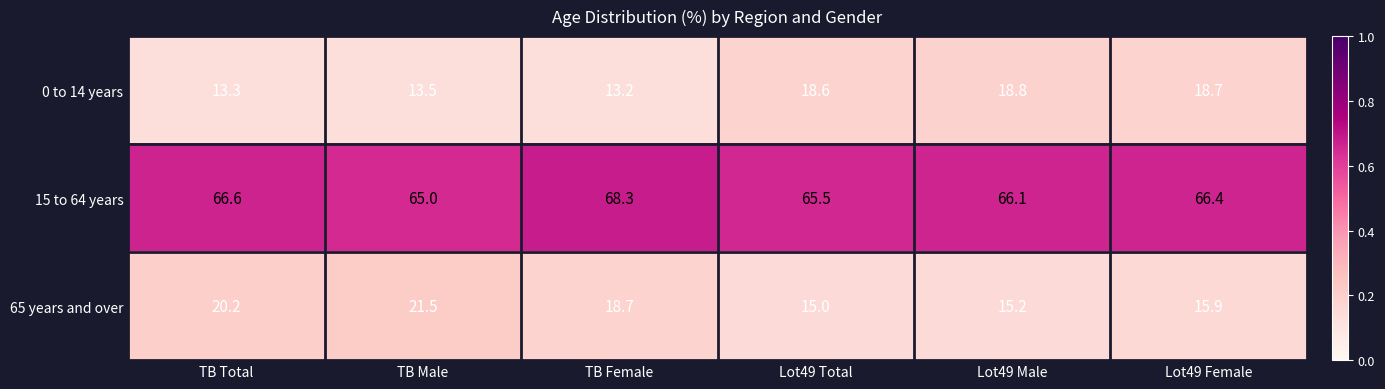

At how many categories does at least one series exceed 42?

6